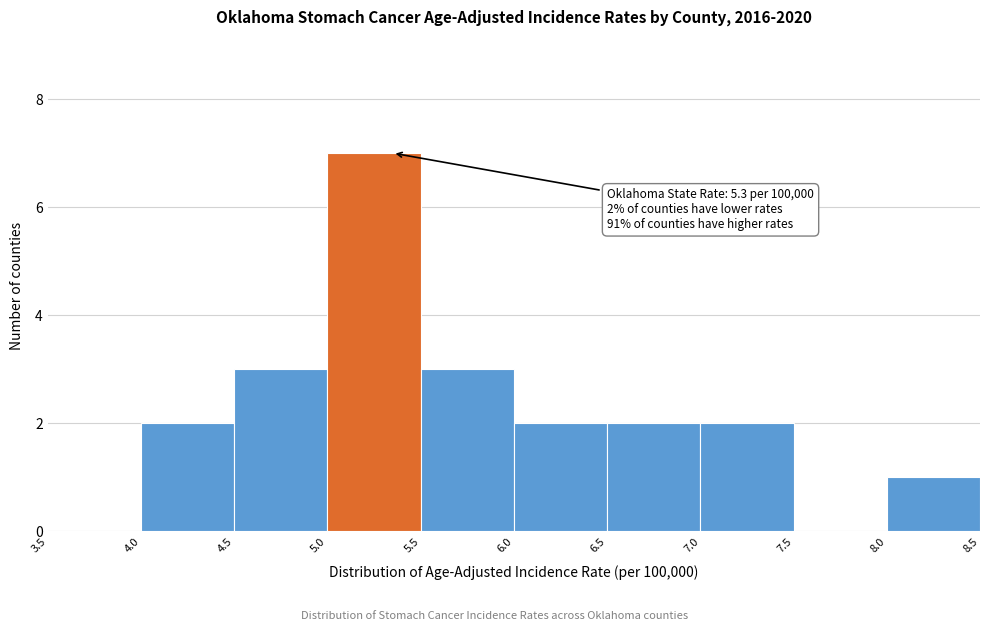

Over which range of the x-axis is the bar tallest?

5.0 to 5.5